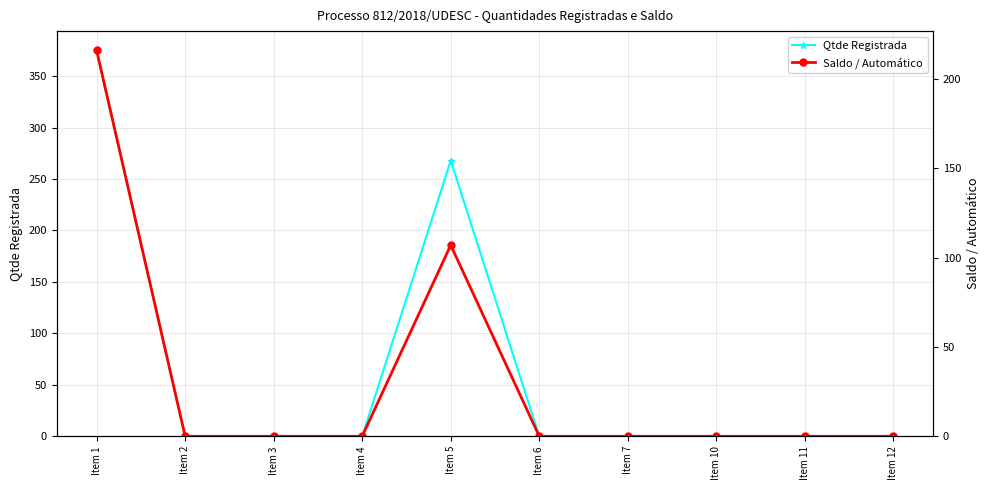

Where is Qtde Registrada nearest to the value 187?

Item 5